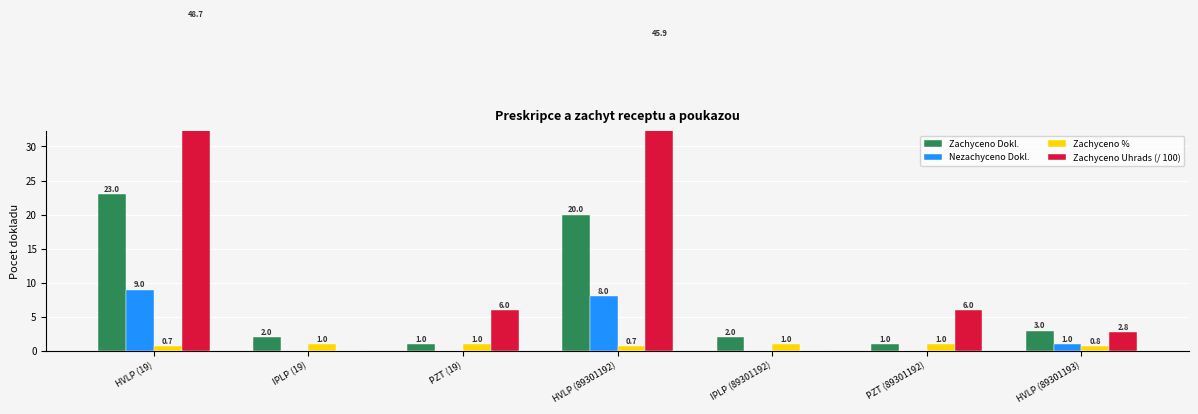

Reading left to right, extract all data points from this chart.

Zachyceno Dokl.: HVLP (19)=23.0	IPLP (19)=2.0	PZT (19)=1.0	HVLP (89301192)=20.0	IPLP (89301192)=2.0	PZT (89301192)=1.0	HVLP (89301193)=3.0
Nezachyceno Dokl.: HVLP (19)=9.0	IPLP (19)=0.0	PZT (19)=0.0	HVLP (89301192)=8.0	IPLP (89301192)=0.0	PZT (89301192)=0.0	HVLP (89301193)=1.0
Zachyceno %: HVLP (19)=0.7	IPLP (19)=1.0	PZT (19)=1.0	HVLP (89301192)=0.7	IPLP (89301192)=1.0	PZT (89301192)=1.0	HVLP (89301193)=0.8
Zachyceno Uhrads (/ 100): HVLP (19)=48.7	IPLP (19)=0.0	PZT (19)=6.0	HVLP (89301192)=45.9	IPLP (89301192)=0.0	PZT (89301192)=6.0	HVLP (89301193)=2.8